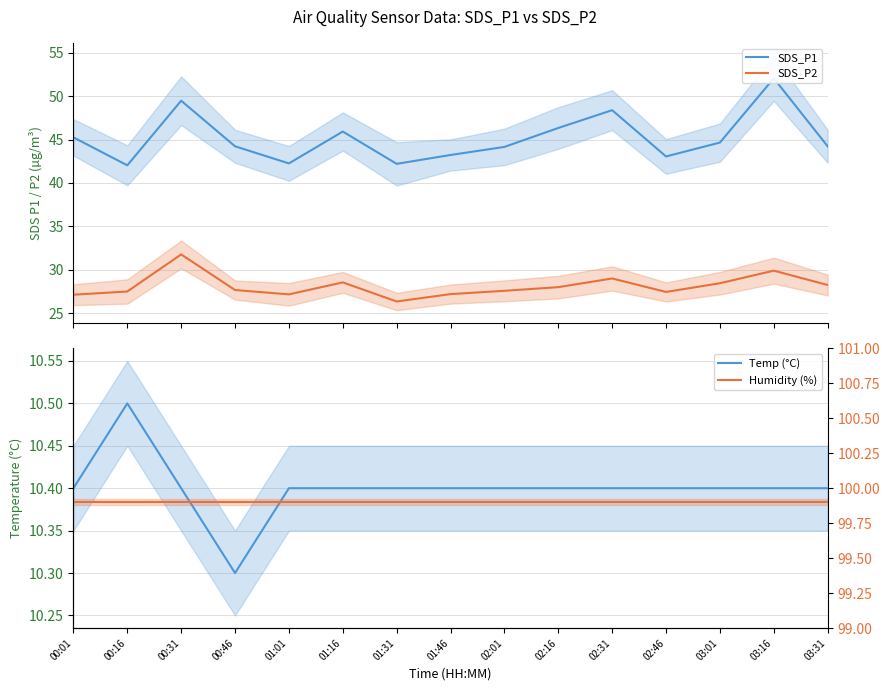

True or false: Temp (°C) and Humidity (%) intersect in this chart.

False